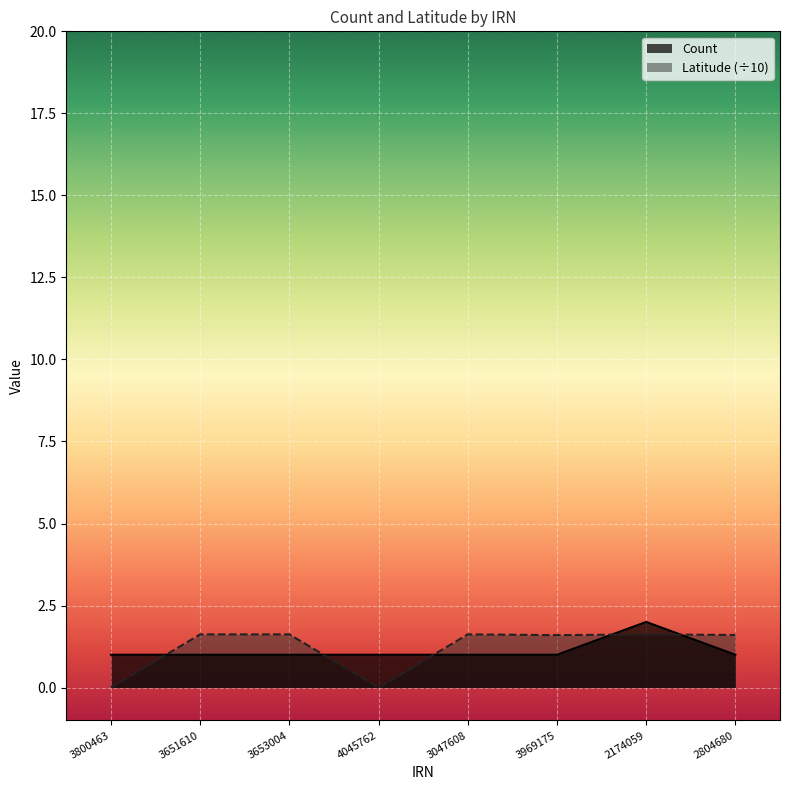

What is the total value across all series at 2174059?

3.6